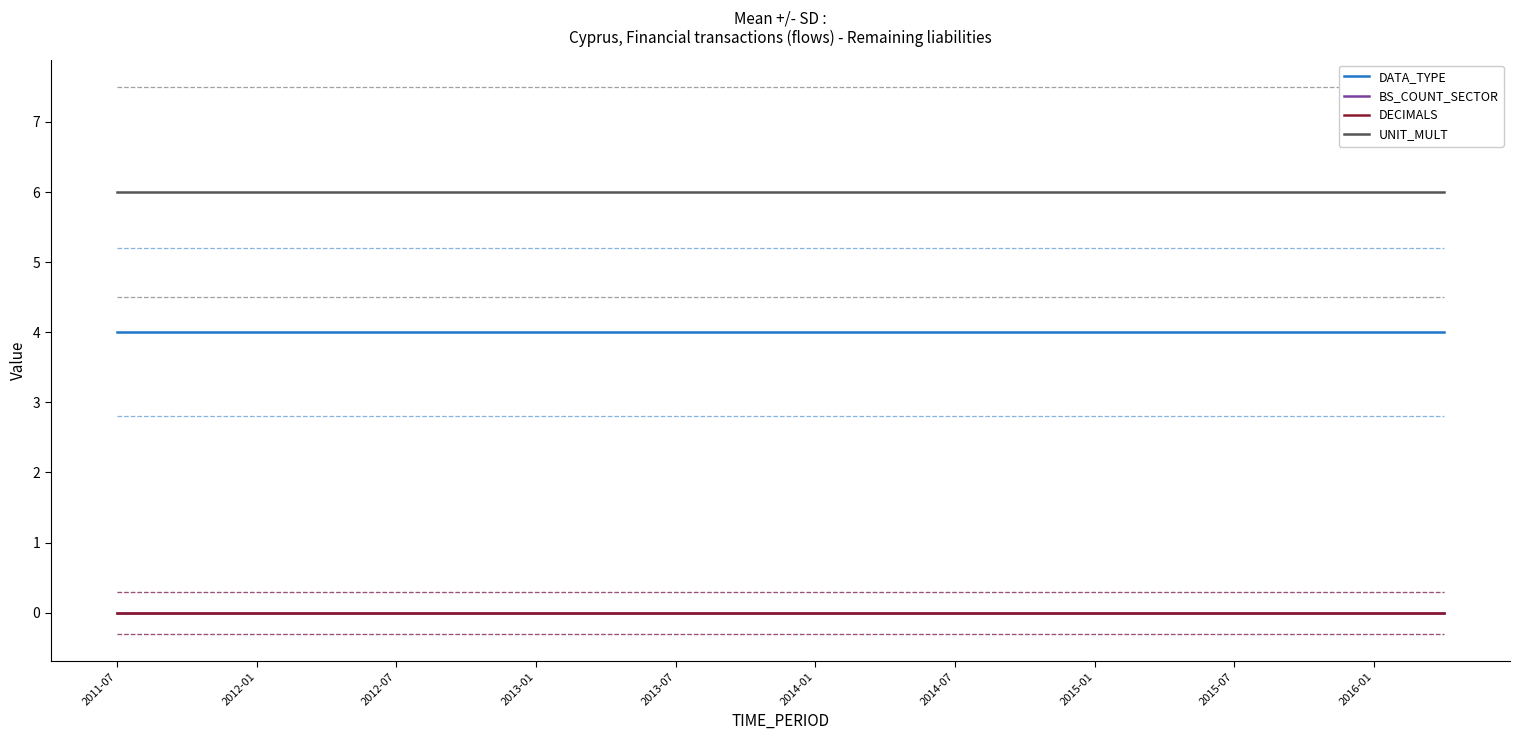

What is the greatest value displayed?

6